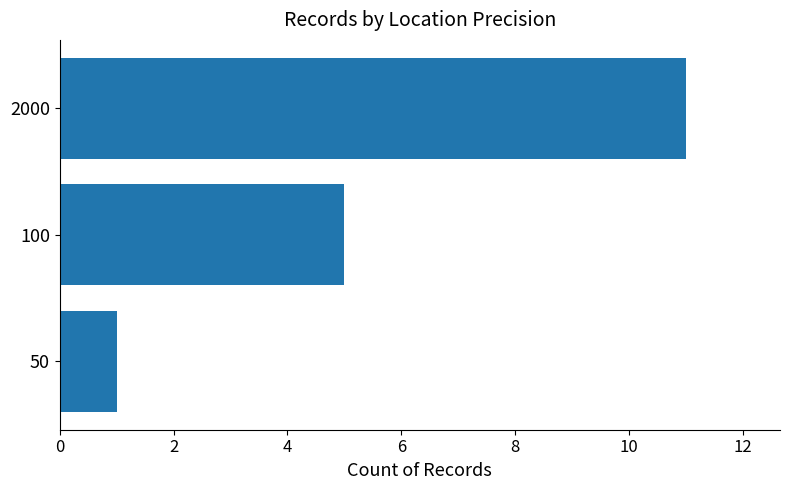

What is the value of the 3rd bar from the top?

1